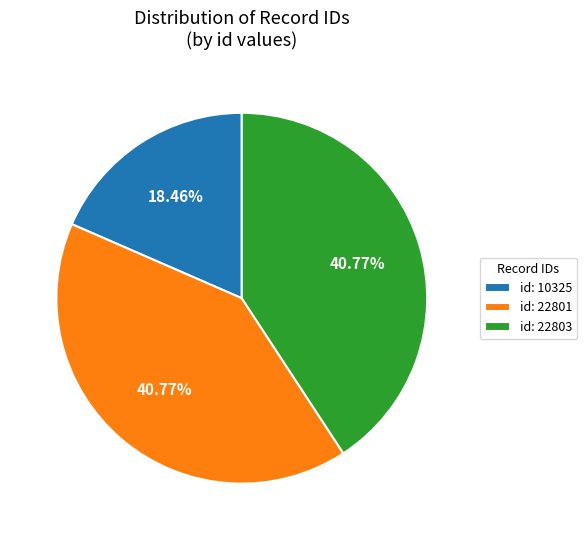

Between id: 22803 and id: 10325, which is larger?

id: 22803